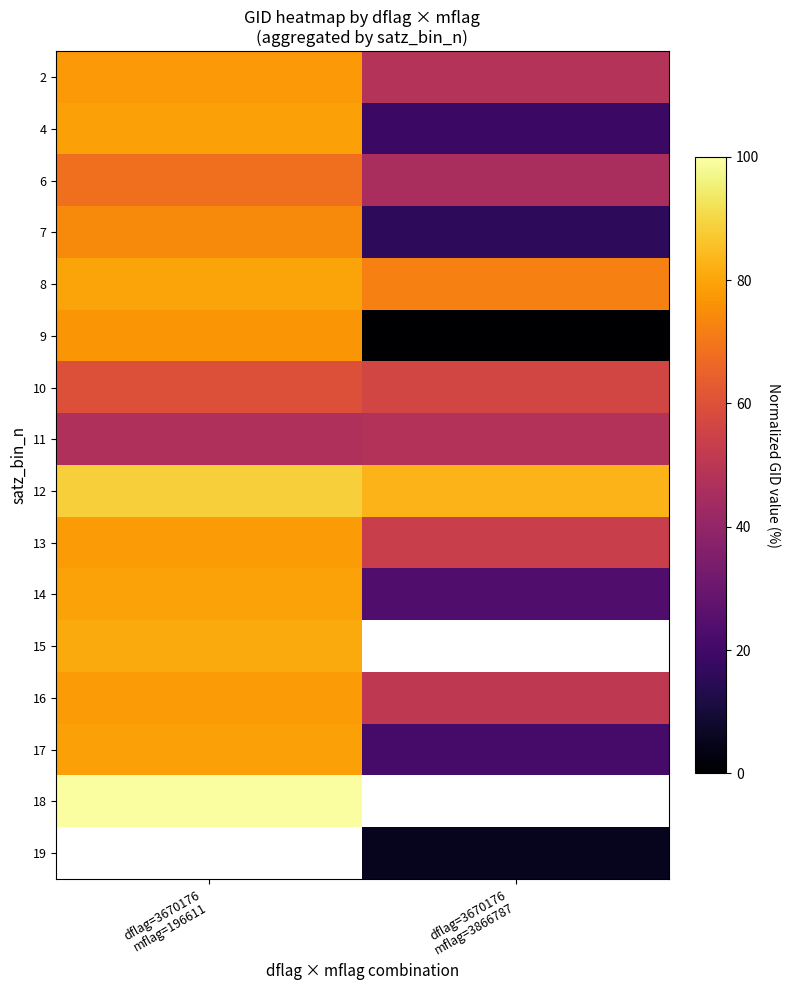

What is the sum of all 7 values?

90.1